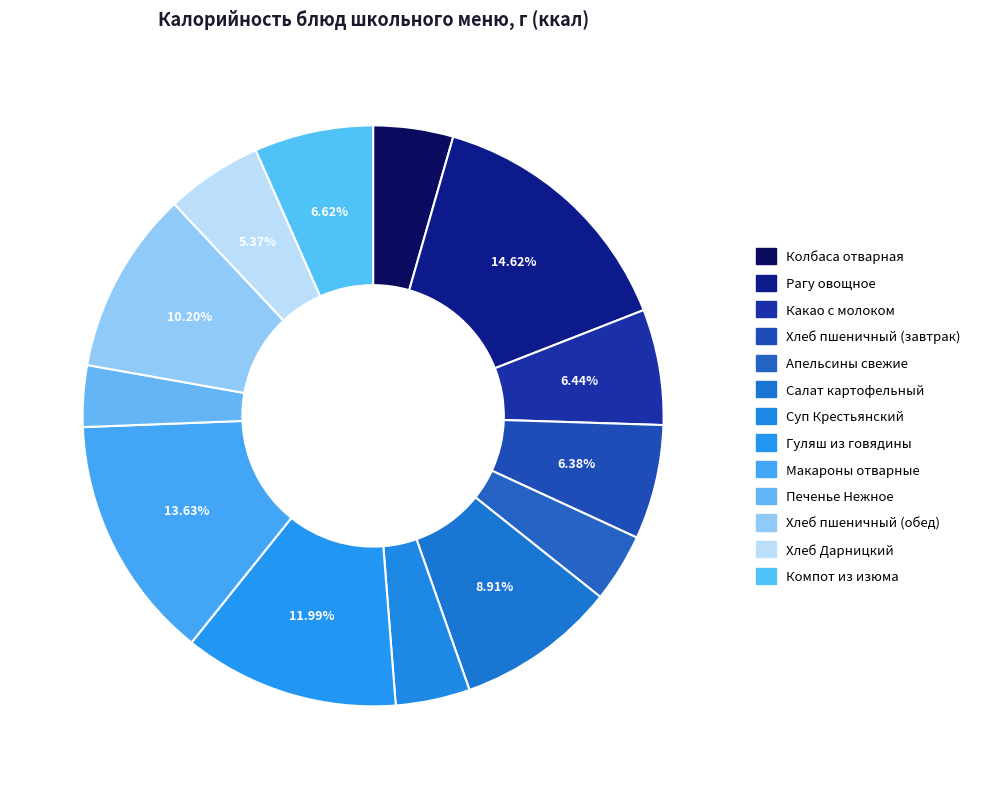

To the nearest percent, what portion does Рагу овощное represent?

15%